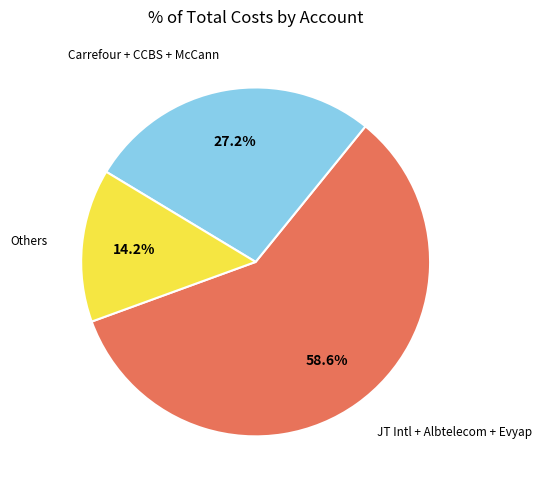

Does any single category account for the majority?

Yes